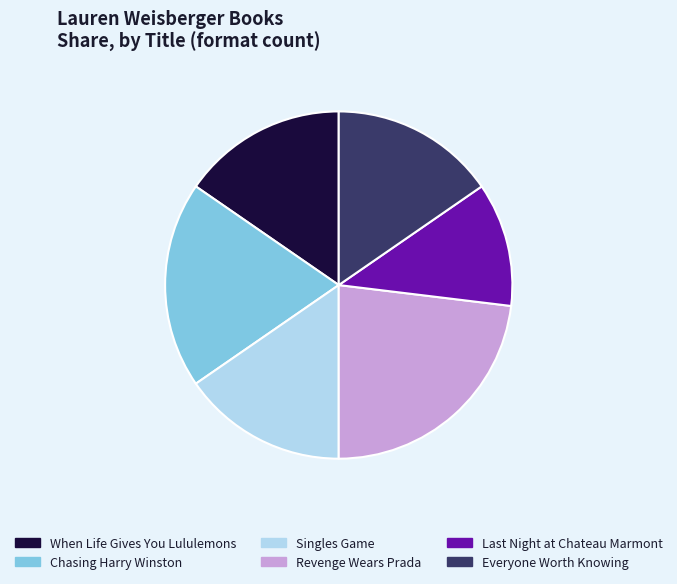

Count the number of slices in the pie.

6